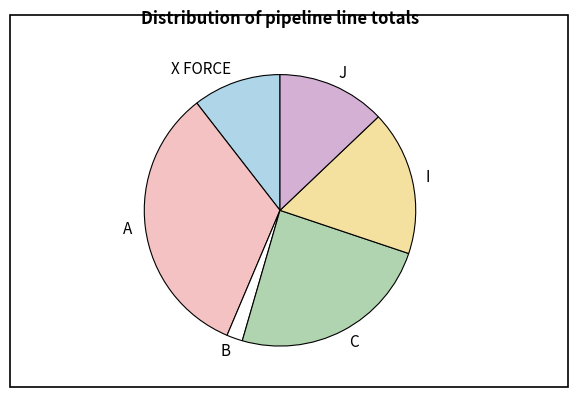

Do A and J together represent more than half of the pie?

No